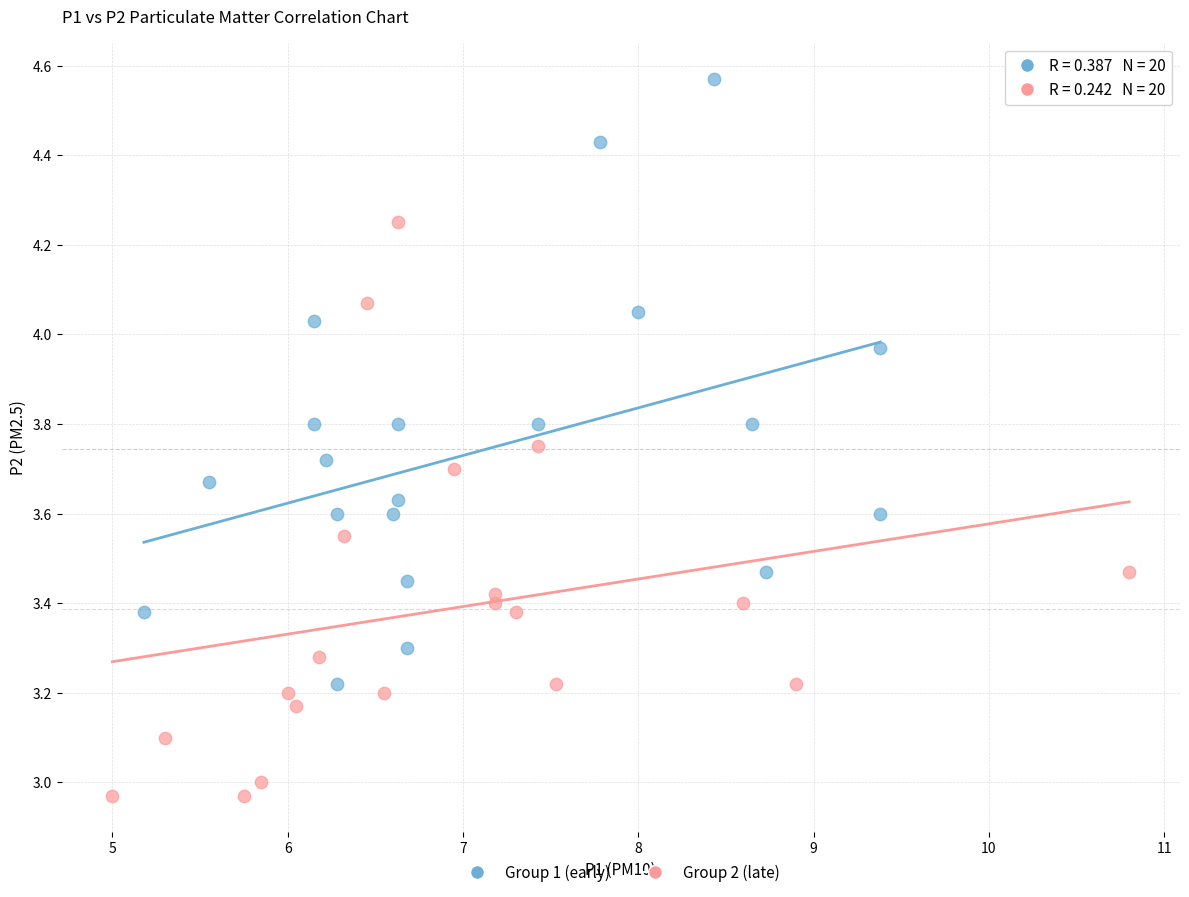

What are all the series names shown in the legend?

Group 1 (early), Group 2 (late)